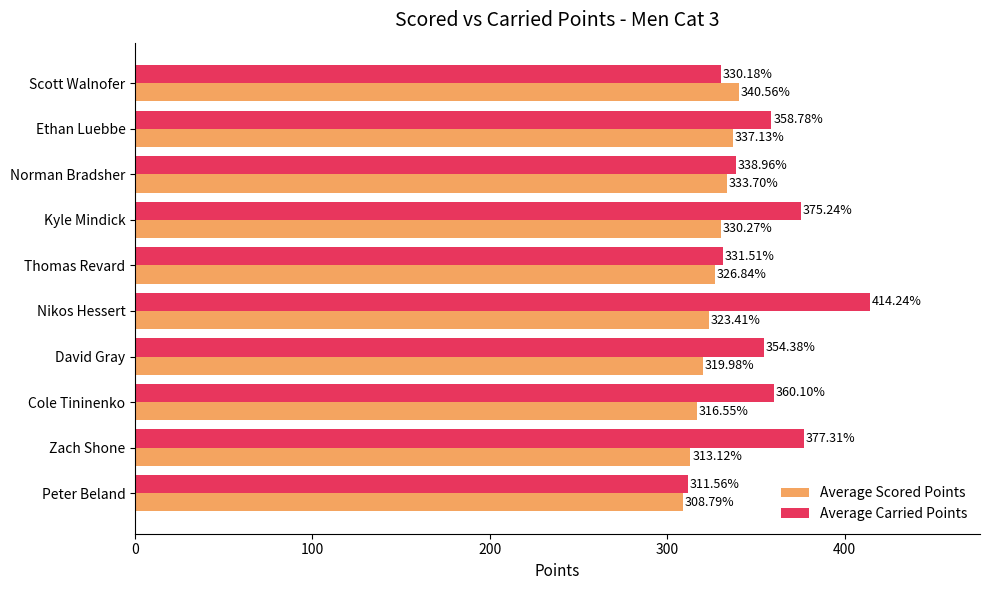

Count the number of categories in the chart.

10